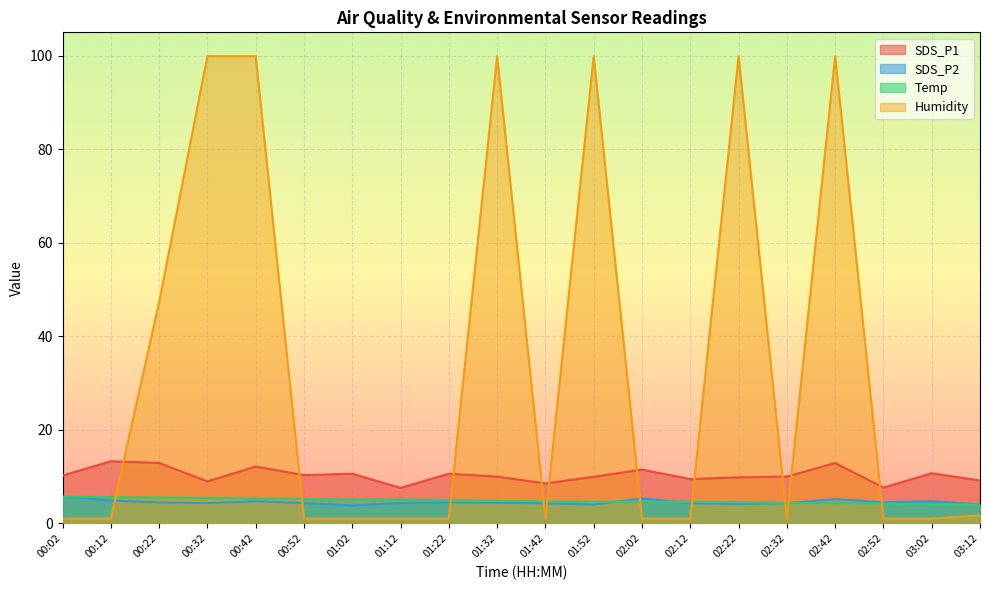

Reading left to right, extract all data points from this chart.

SDS_P1: 00:02=10.2	00:12=13.3	00:22=12.9	00:32=8.9	00:42=12.1	00:52=10.3	01:02=10.6	01:12=7.6	01:22=10.6	01:32=10.0	01:42=8.5	01:52=9.9	02:02=11.5	02:12=9.4	02:22=9.8	02:32=10.0	02:42=12.9	02:52=7.6	03:02=10.7	03:12=9.2
SDS_P2: 00:02=5.7	00:12=4.9	00:22=4.5	00:32=4.3	00:42=4.7	00:52=4.3	01:02=3.8	01:12=4.3	01:22=4.5	01:32=4.4	01:42=4.3	01:52=4.0	02:02=5.3	02:12=4.3	02:22=4.1	02:32=4.3	02:42=5.2	02:52=4.5	03:02=4.7	03:12=4.0
Temp: 00:02=5.7	00:12=5.6	00:22=5.5	00:32=5.4	00:42=5.3	00:52=5.2	01:02=5.1	01:12=5.1	01:22=4.9	01:32=4.8	01:42=4.7	01:52=4.6	02:02=4.6	02:12=4.6	02:22=4.5	02:32=4.4	02:42=4.3	02:52=4.2	03:02=4.1	03:12=4.0
Humidity: 00:02=1.0	00:12=1.0	00:22=47.3	00:32=99.9	00:42=99.9	00:52=1.0	01:02=1.0	01:12=1.0	01:22=1.0	01:32=99.9	01:42=1.0	01:52=99.9	02:02=1.0	02:12=1.0	02:22=99.9	02:32=1.0	02:42=99.9	02:52=1.0	03:02=1.0	03:12=1.7